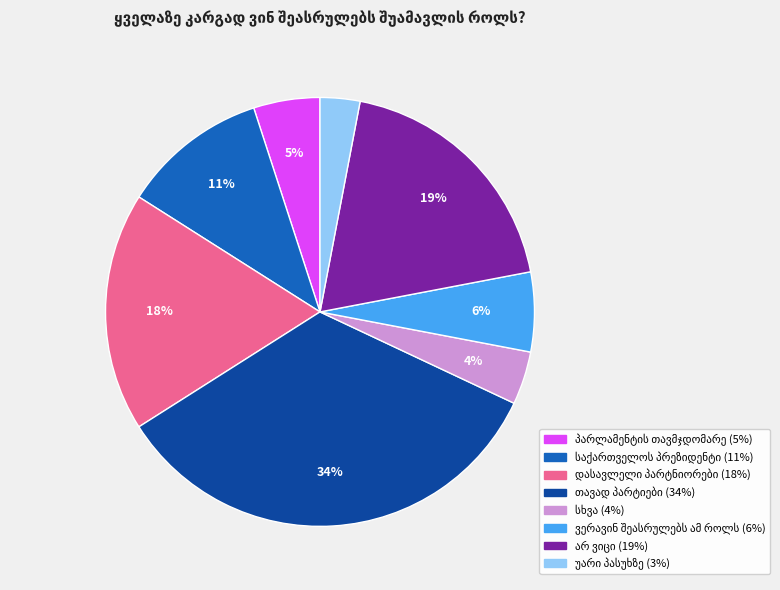

Is there a majority slice in this chart?

No